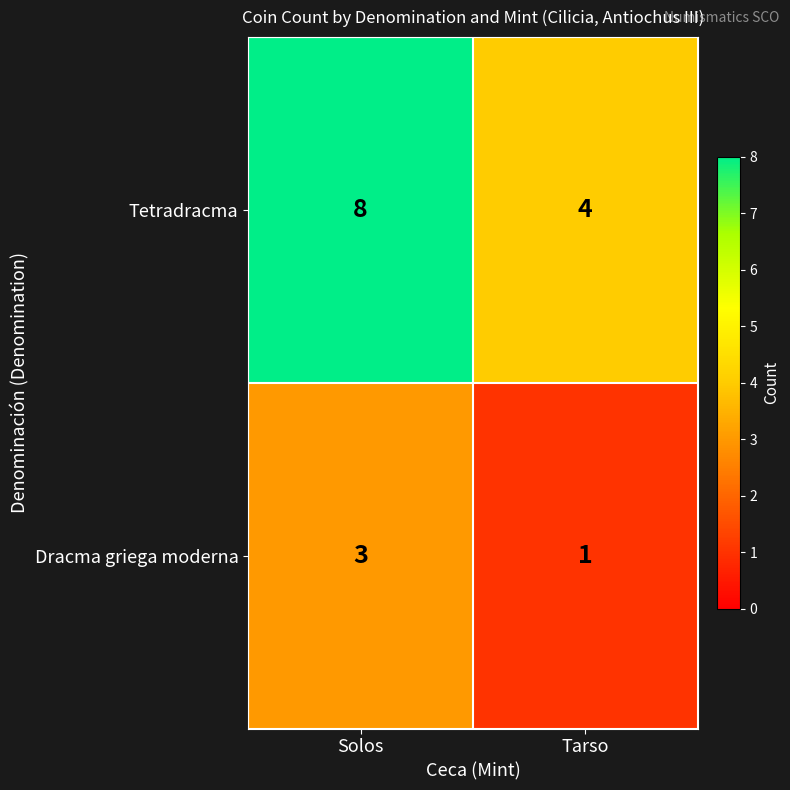

What is the highest value of the Dracma griega moderna series?

3